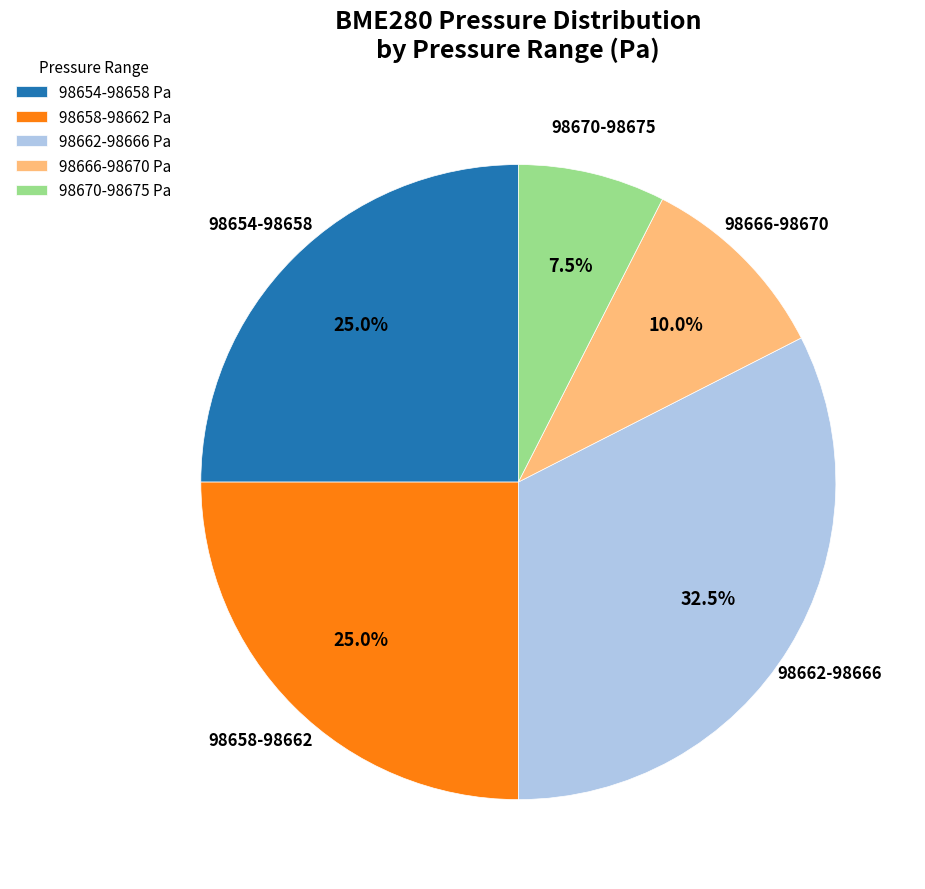

Which slice is the largest?

98662-98666 Pa